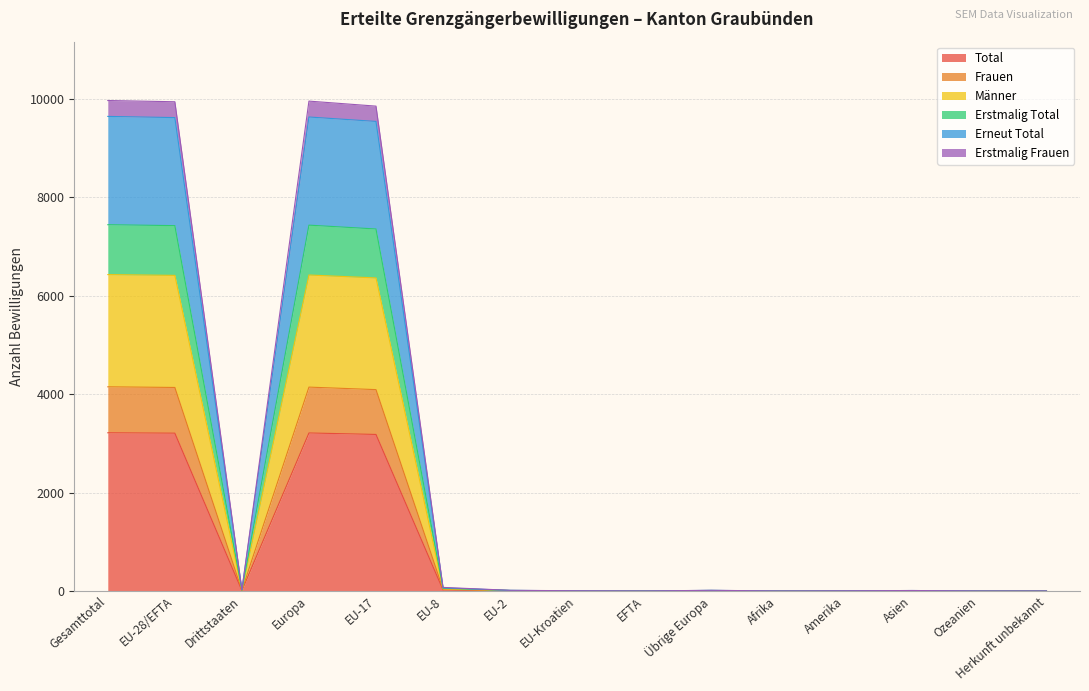

True or false: Erneut Total has more than 2 interior local peaks.

True